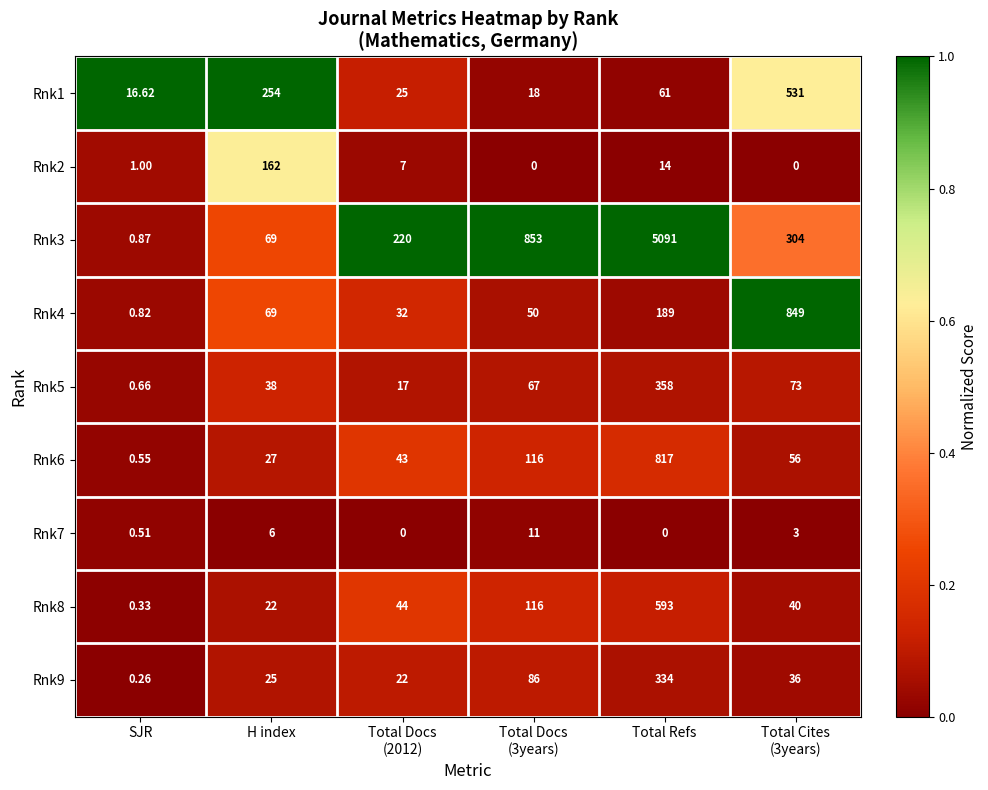

At which category is the sum across all series the highest?

Total Refs